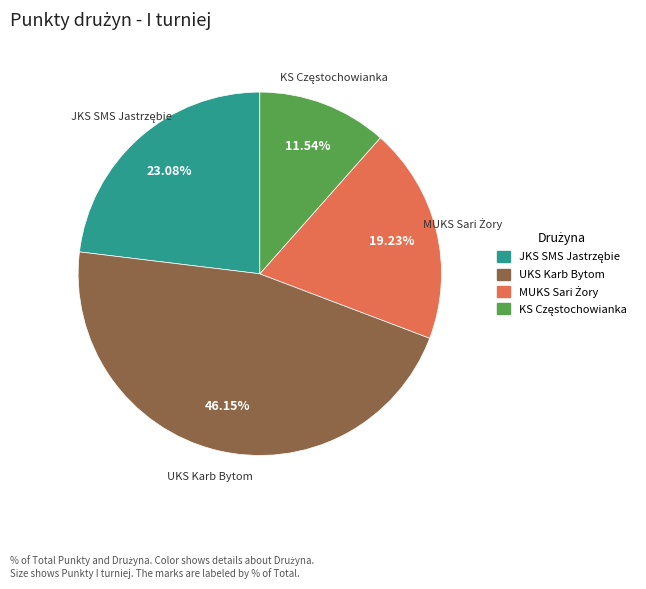

Which category has the biggest portion of the pie?

UKS Karb Bytom